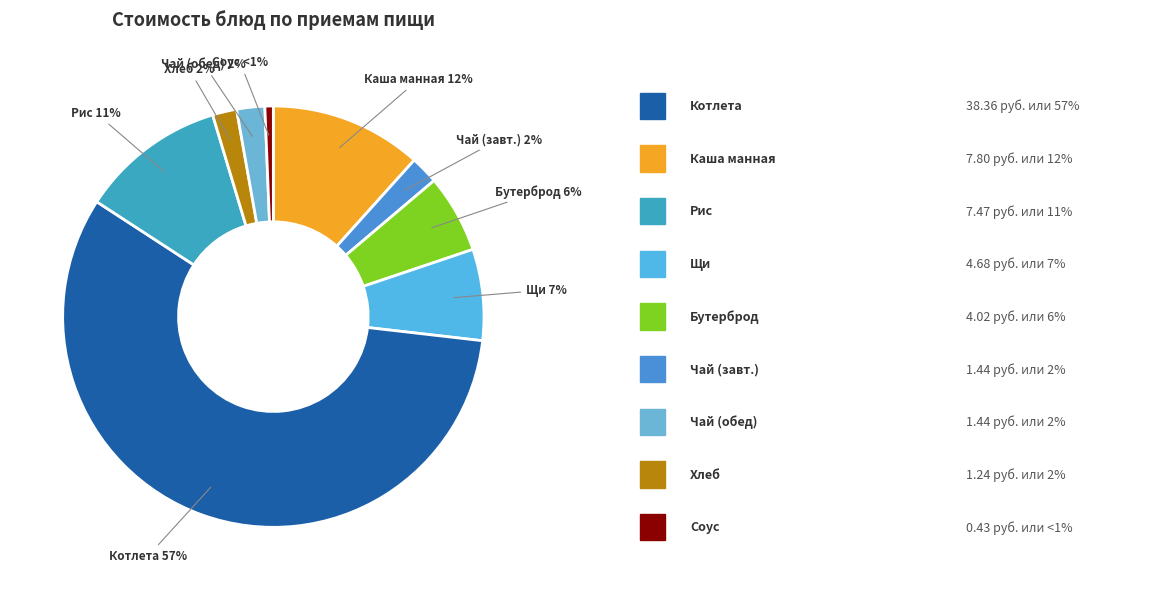

The Рис slice represents 17% of the pie. True or false?

False